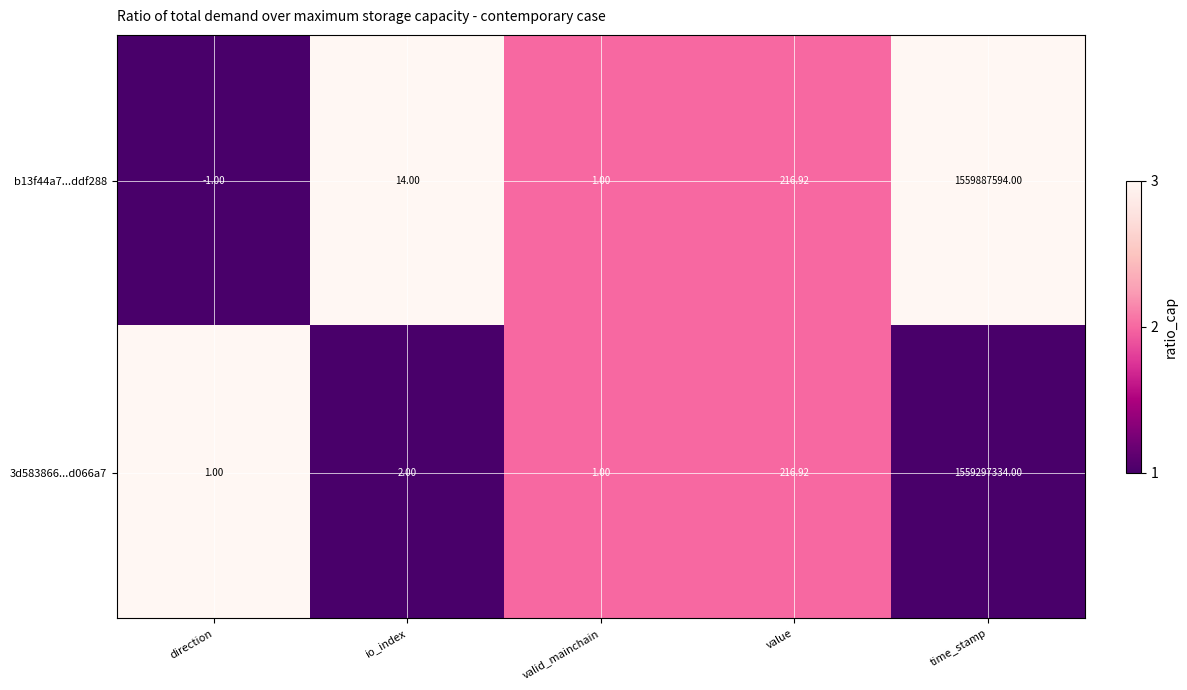

Which category has the lowest value in the b13f44a7...ddf288 series?

direction